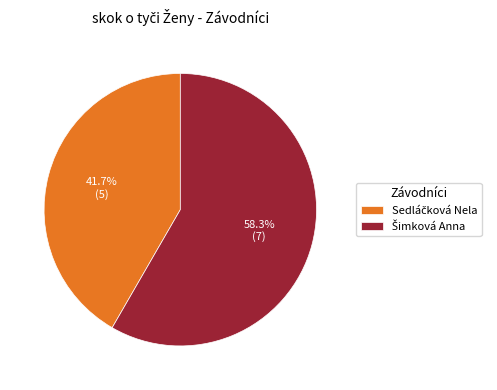

Is there a majority slice in this chart?

Yes